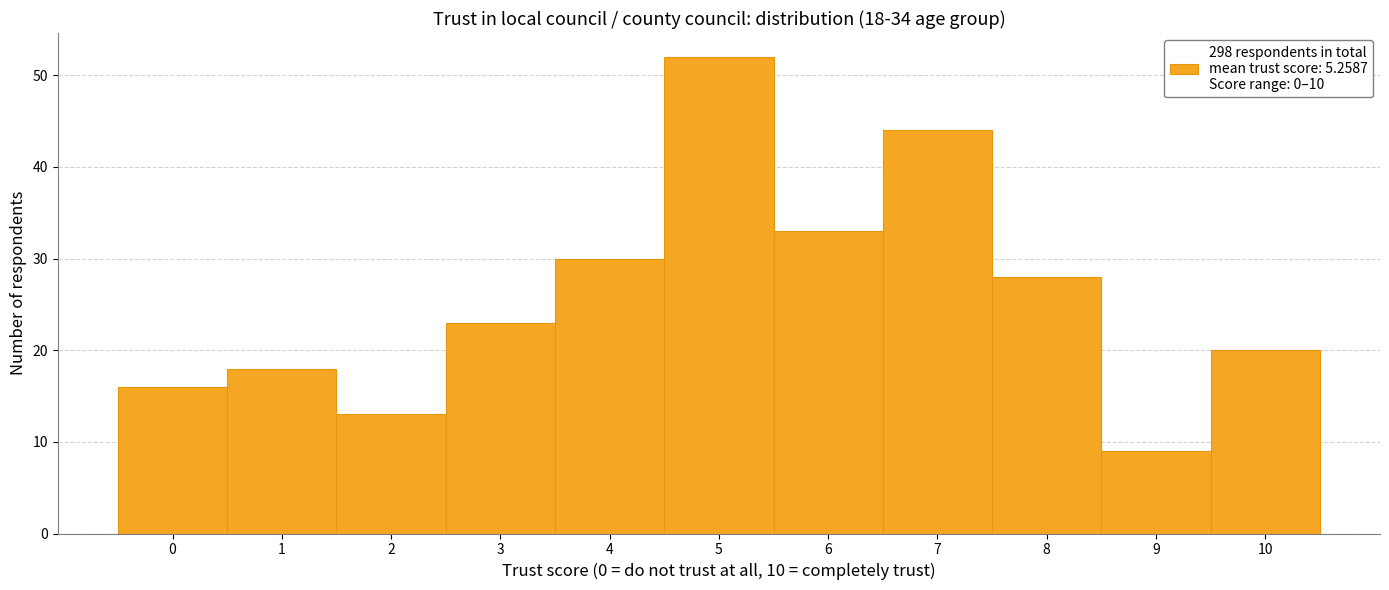

Which range on the x-axis has the tallest bar?

4.5 to 5.5